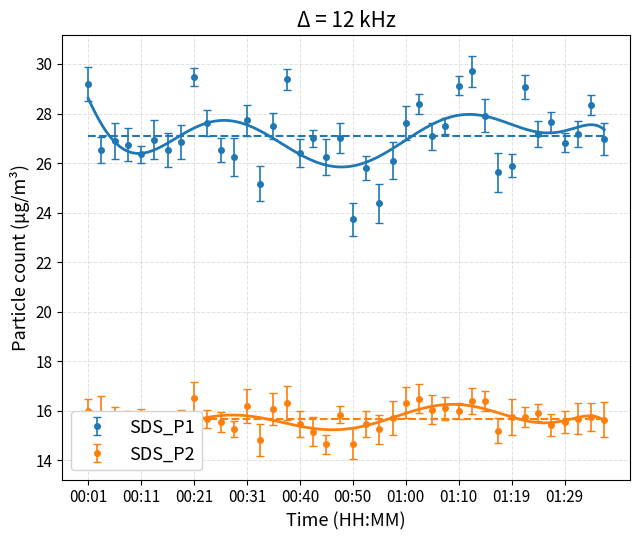

What are all the series names shown in the legend?

SDS_P1, SDS_P2